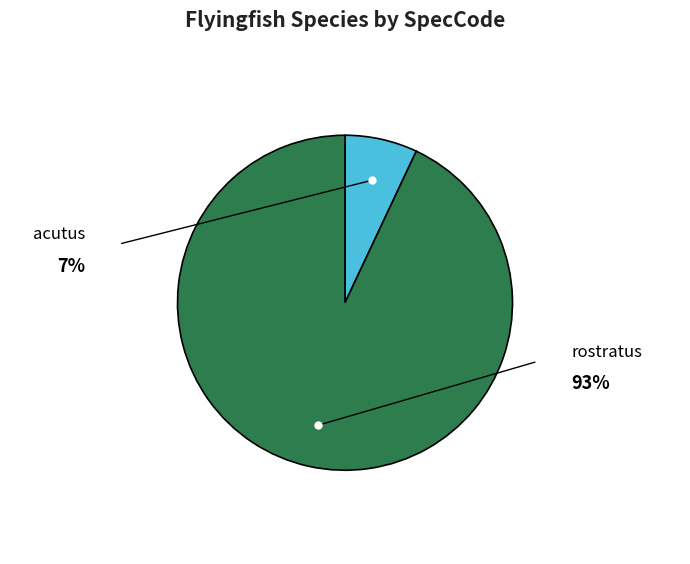

To the nearest percent, what is the difference between the acutus and rostratus slice percentages?

86%